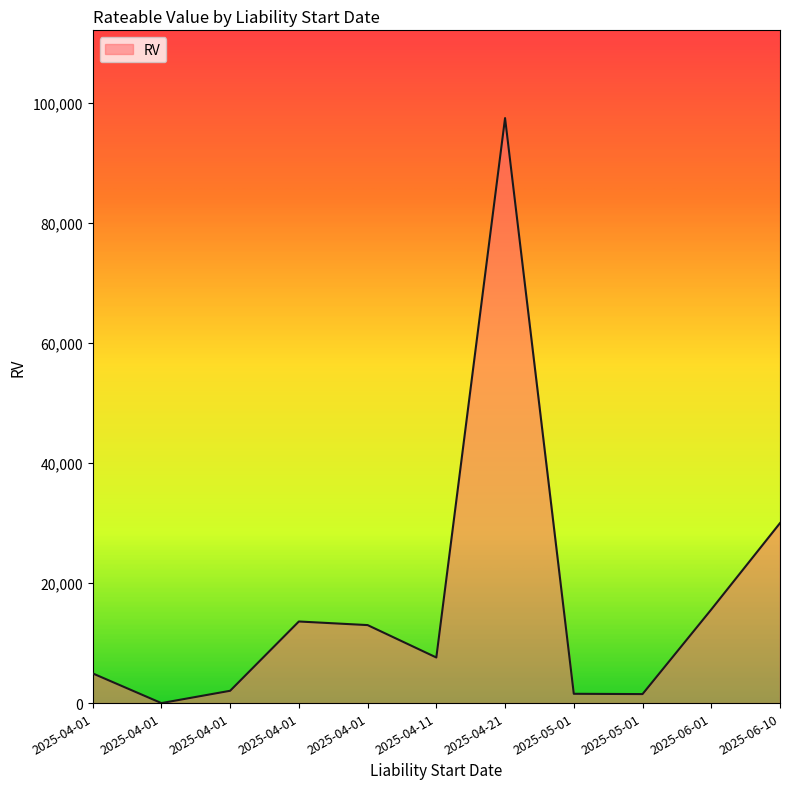

How many lines are shown in the chart?

1